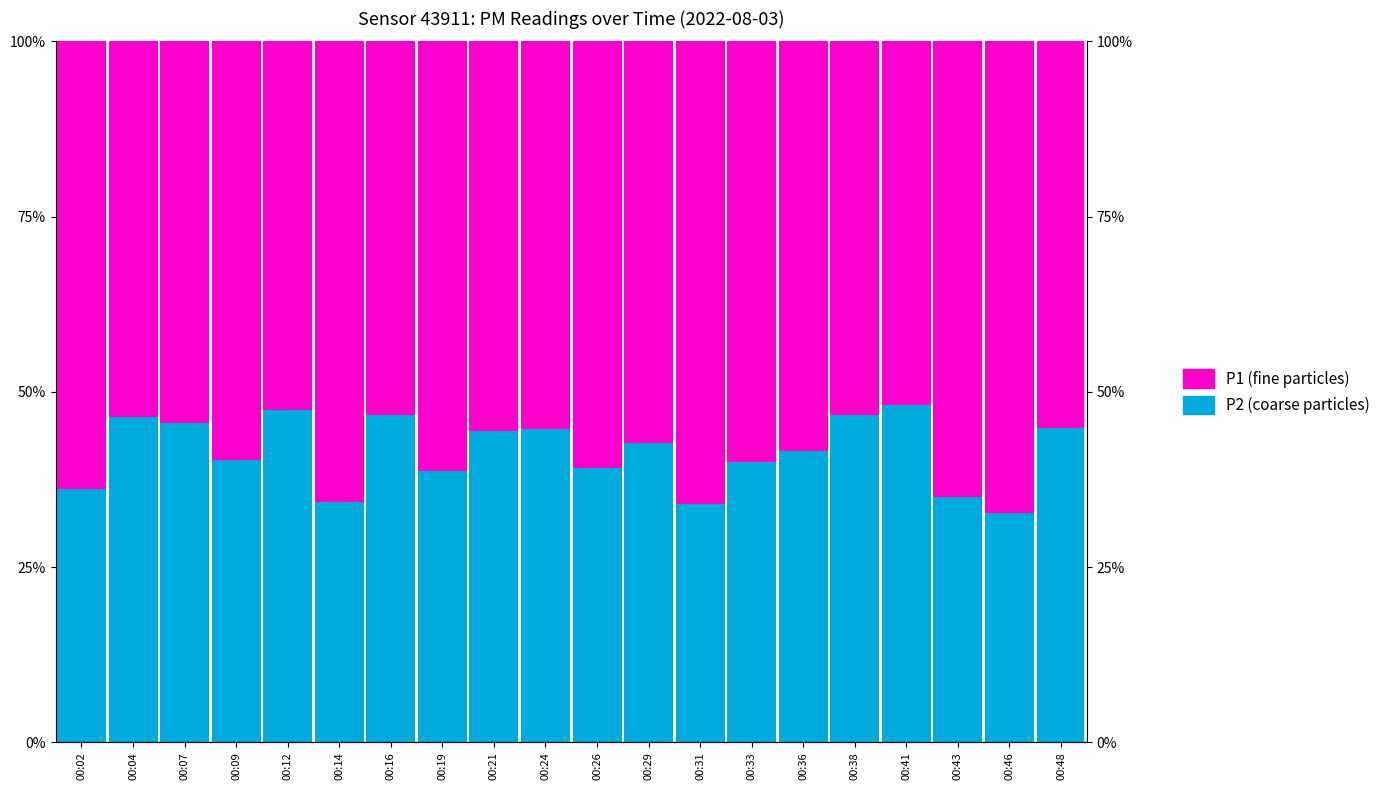

How many bars are there in total?

40